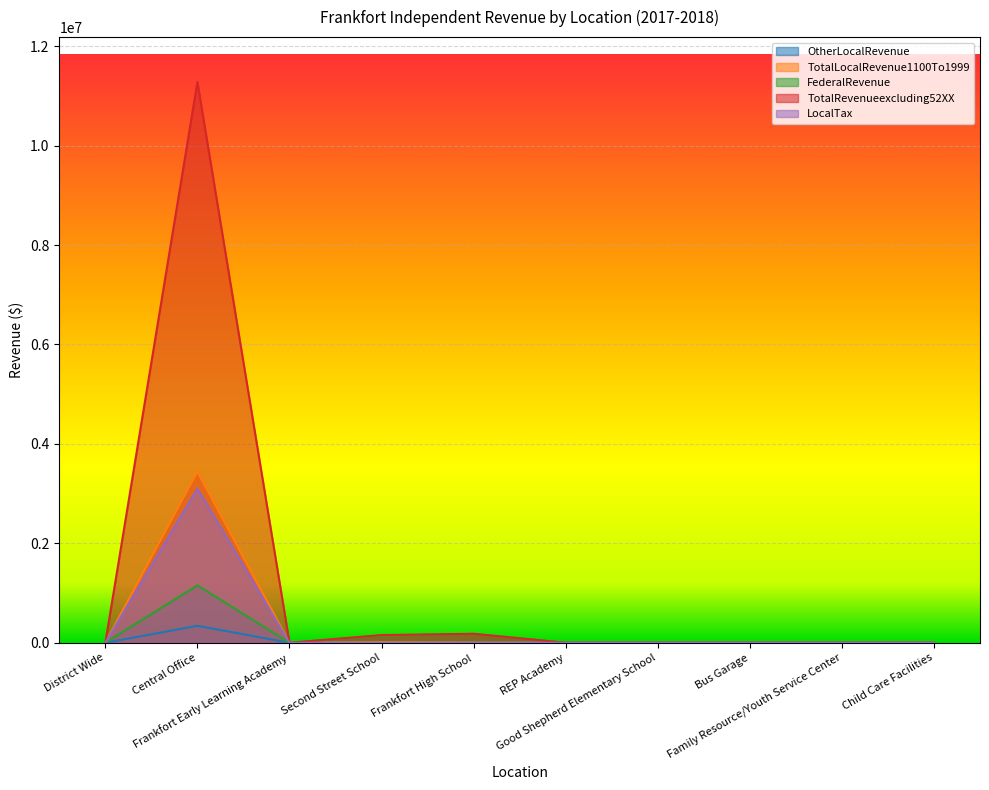

Between Central Office and Frankfort High School, which is larger?

Central Office